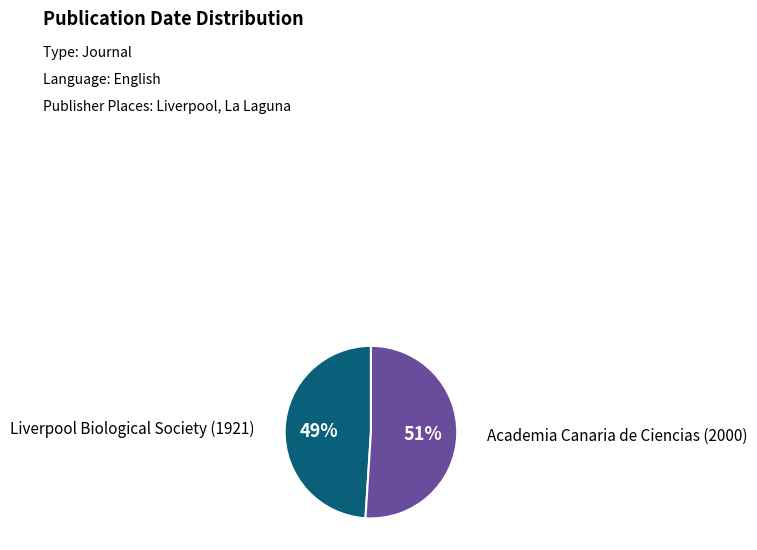

To the nearest percent, what is the difference between the largest and smallest slice percentages?

2%